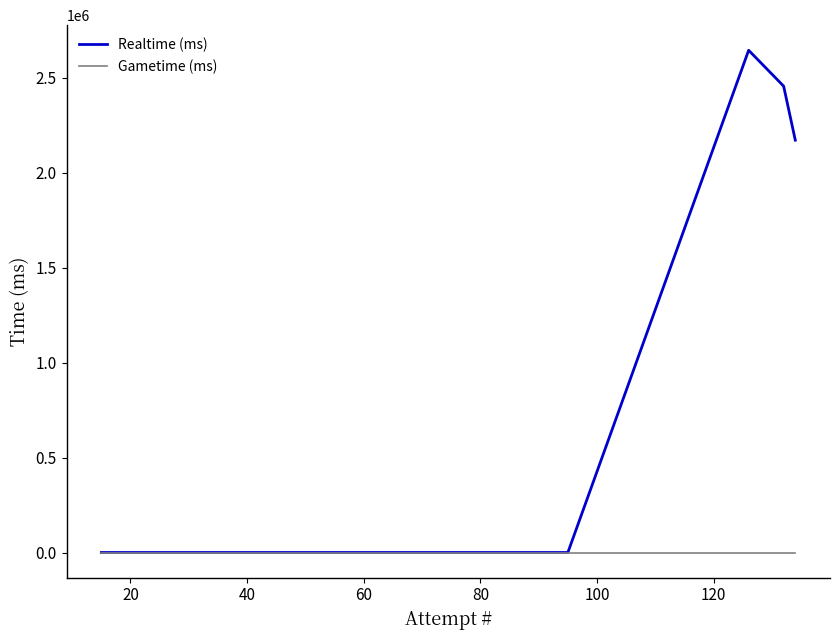

List the series in order of their peak value, highest first.

Realtime (ms), Gametime (ms)